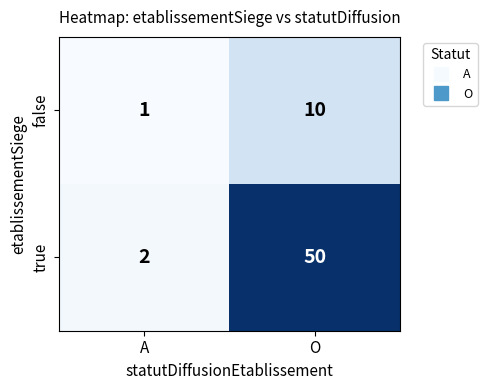

List the series in order of their overall mean, lowest first.

false, true